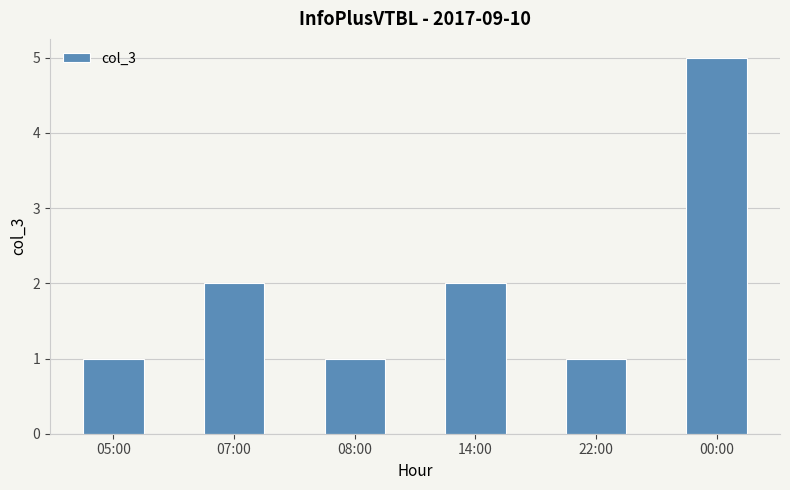

The chart shows a value of 1 at 22:00. True or false?

True